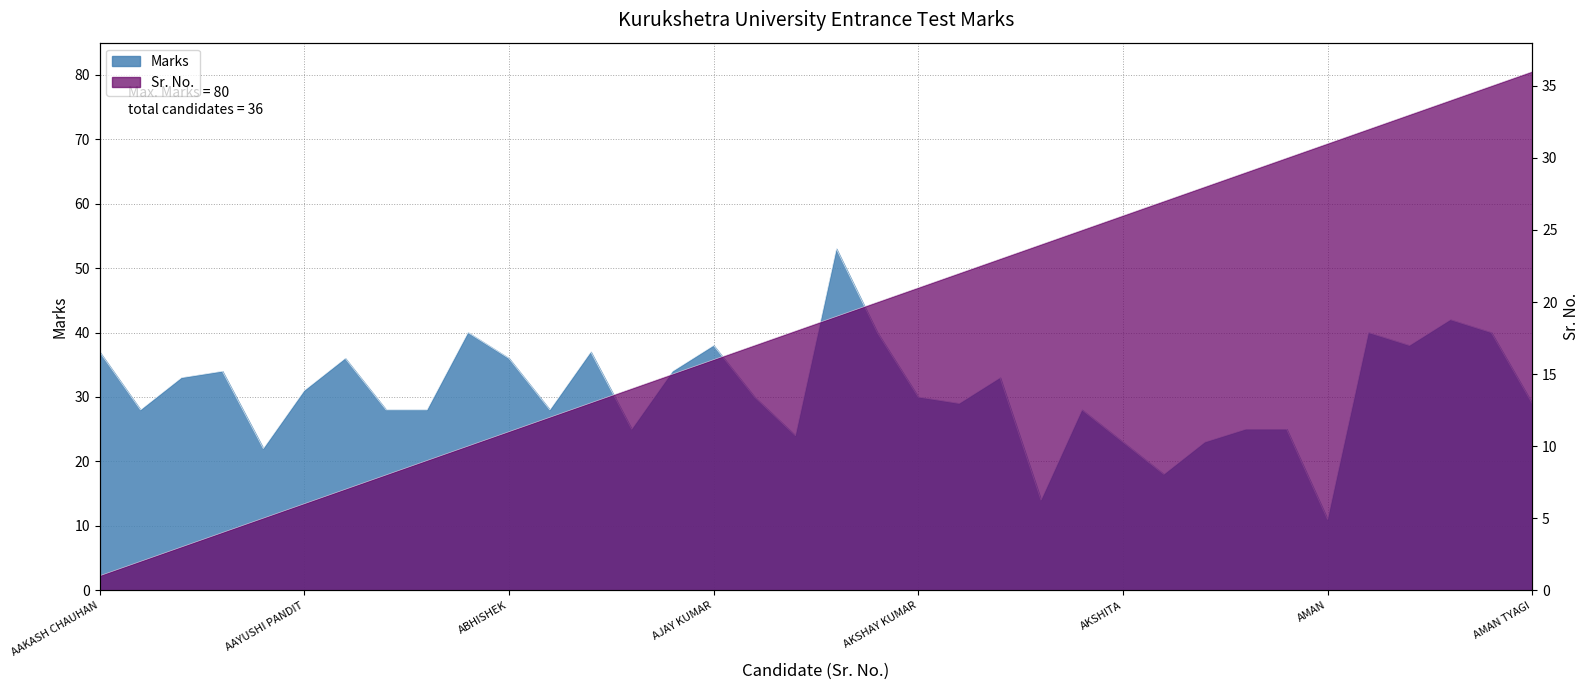

At how many categories does at least one series exceed 9?

36